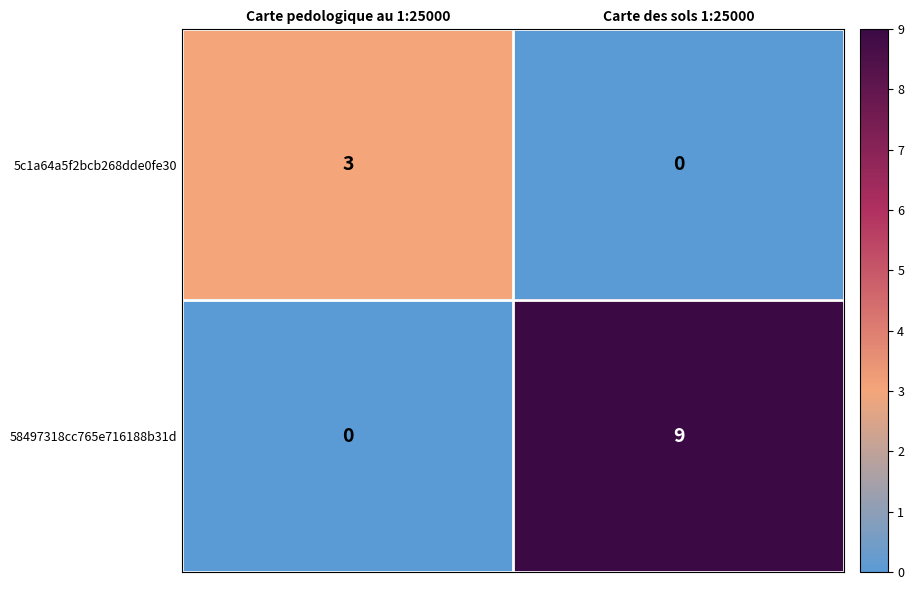

Rank the series by their average value, from highest to lowest.

58497318cc765e716188b31d, 5c1a64a5f2bcb268dde0fe30